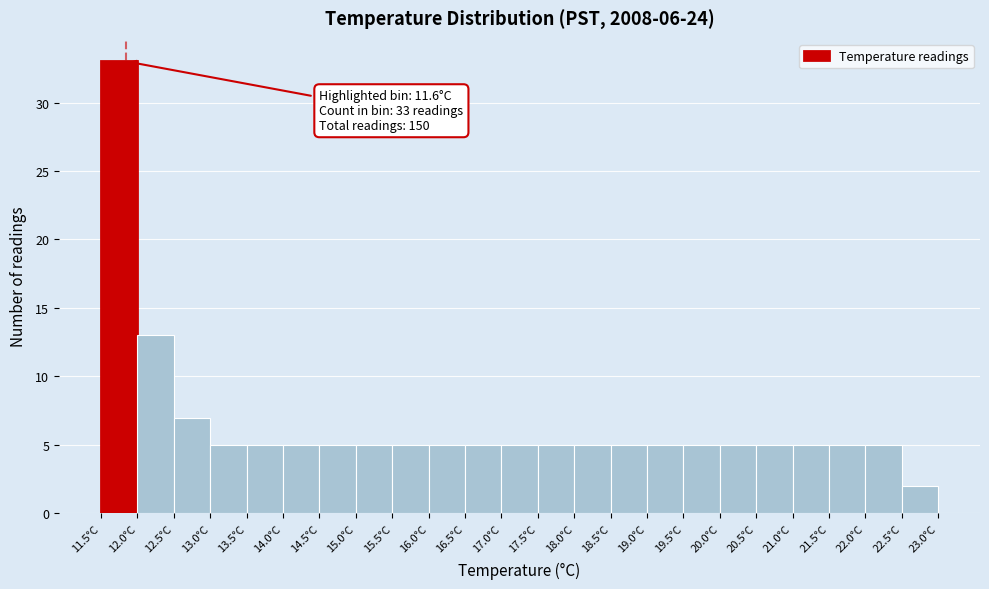

Over which range of the x-axis is the bar tallest?

11.5 to 12.0